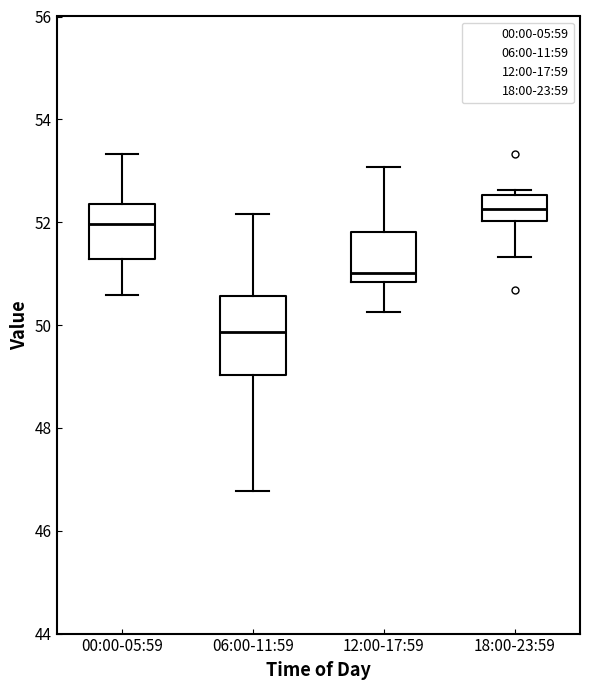

Which box's median line is the highest?

18:00-23:59